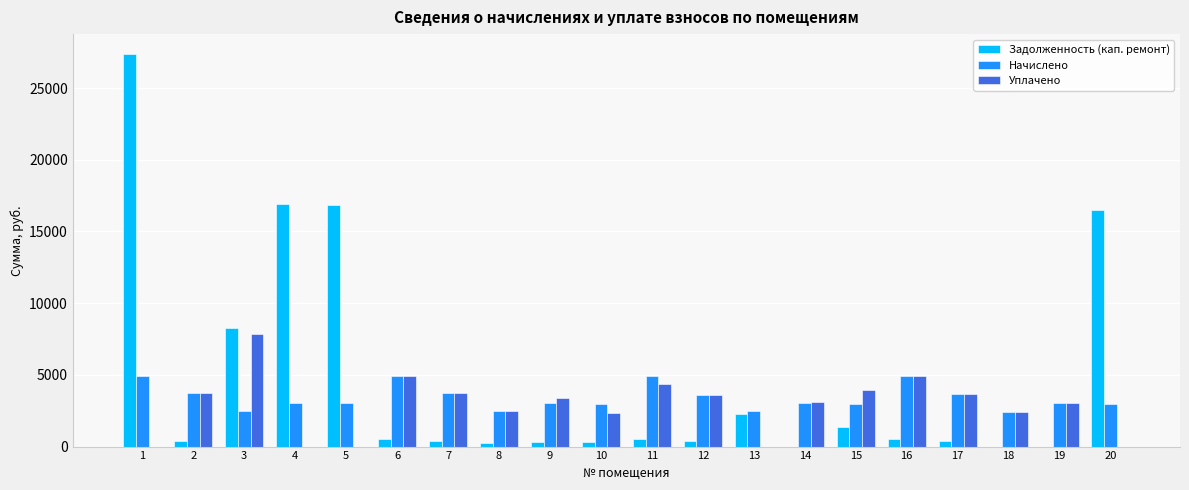

Count the number of data series in this chart.

3